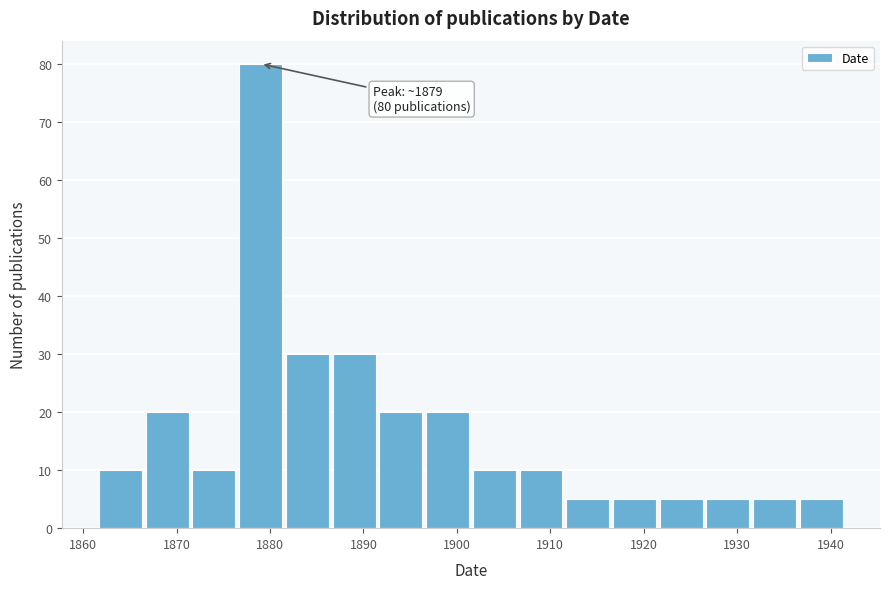

Which range on the x-axis has the tallest bar?

1876.5 to 1881.5